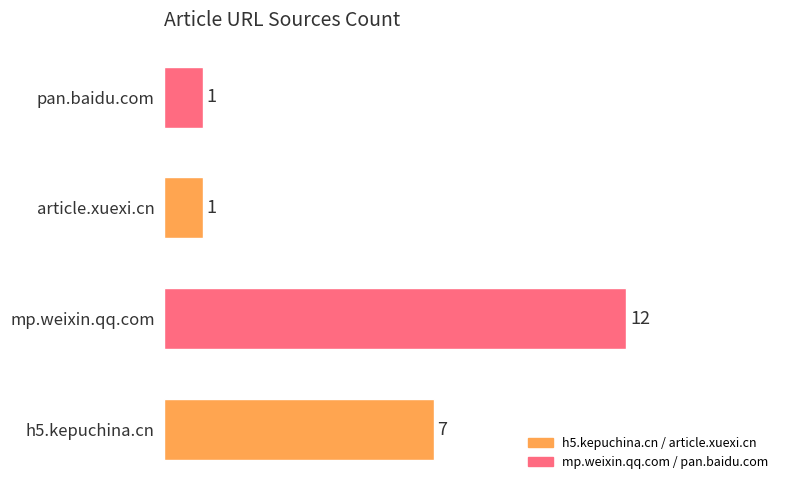

At which label is the value closest to 6?

h5.kepuchina.cn